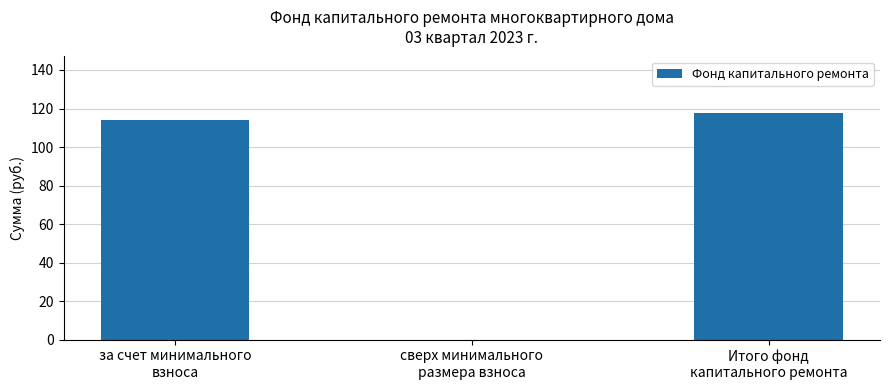

What is the sum of all values?

231.6